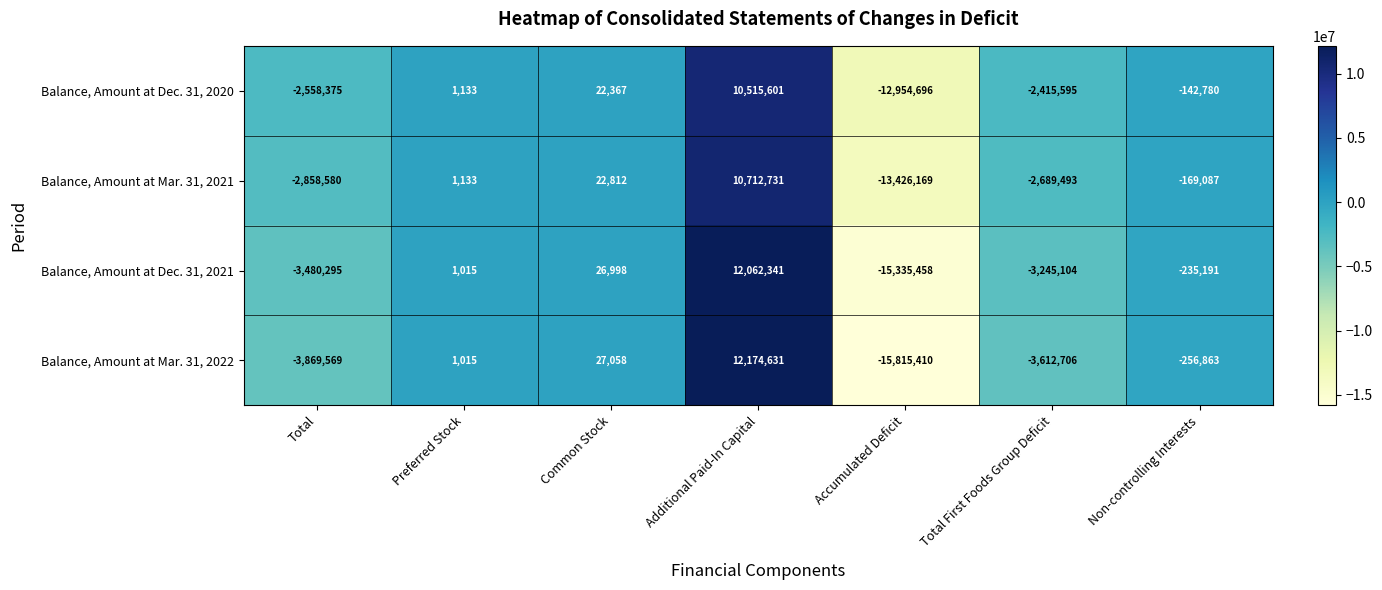

At Total, list the series in order from largest to smallest.

Balance, Amount at Dec. 31, 2020, Balance, Amount at Mar. 31, 2021, Balance, Amount at Dec. 31, 2021, Balance, Amount at Mar. 31, 2022